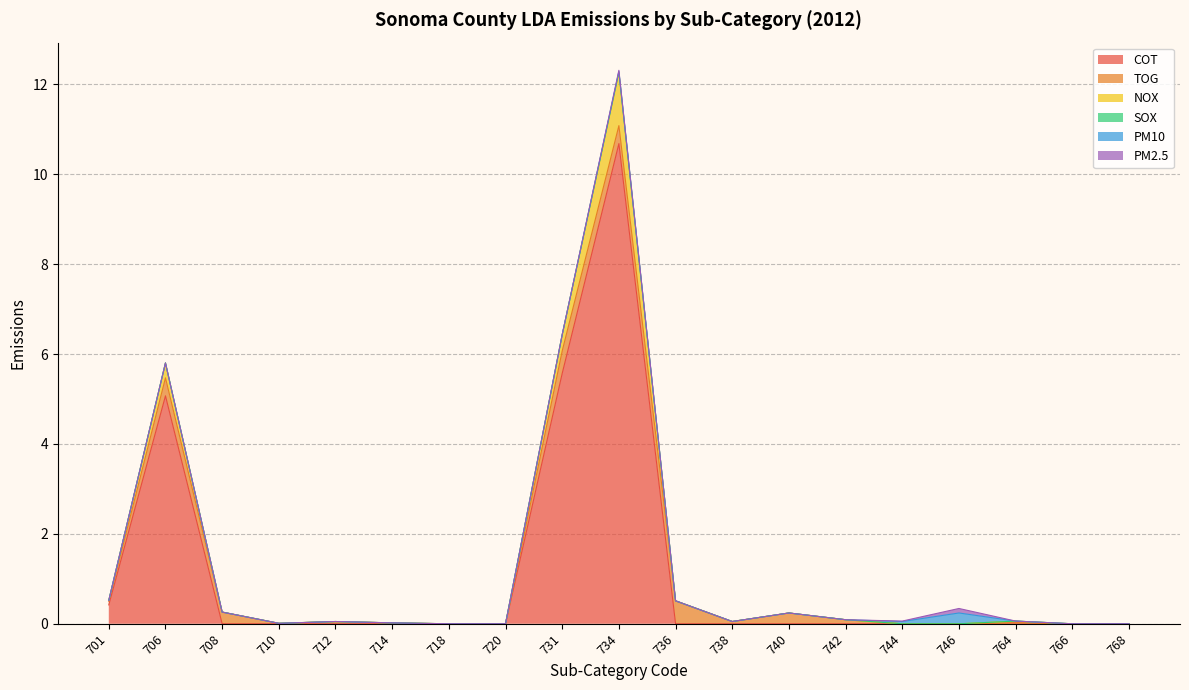

The NOX series shows -0.5 at 744. True or false?

False